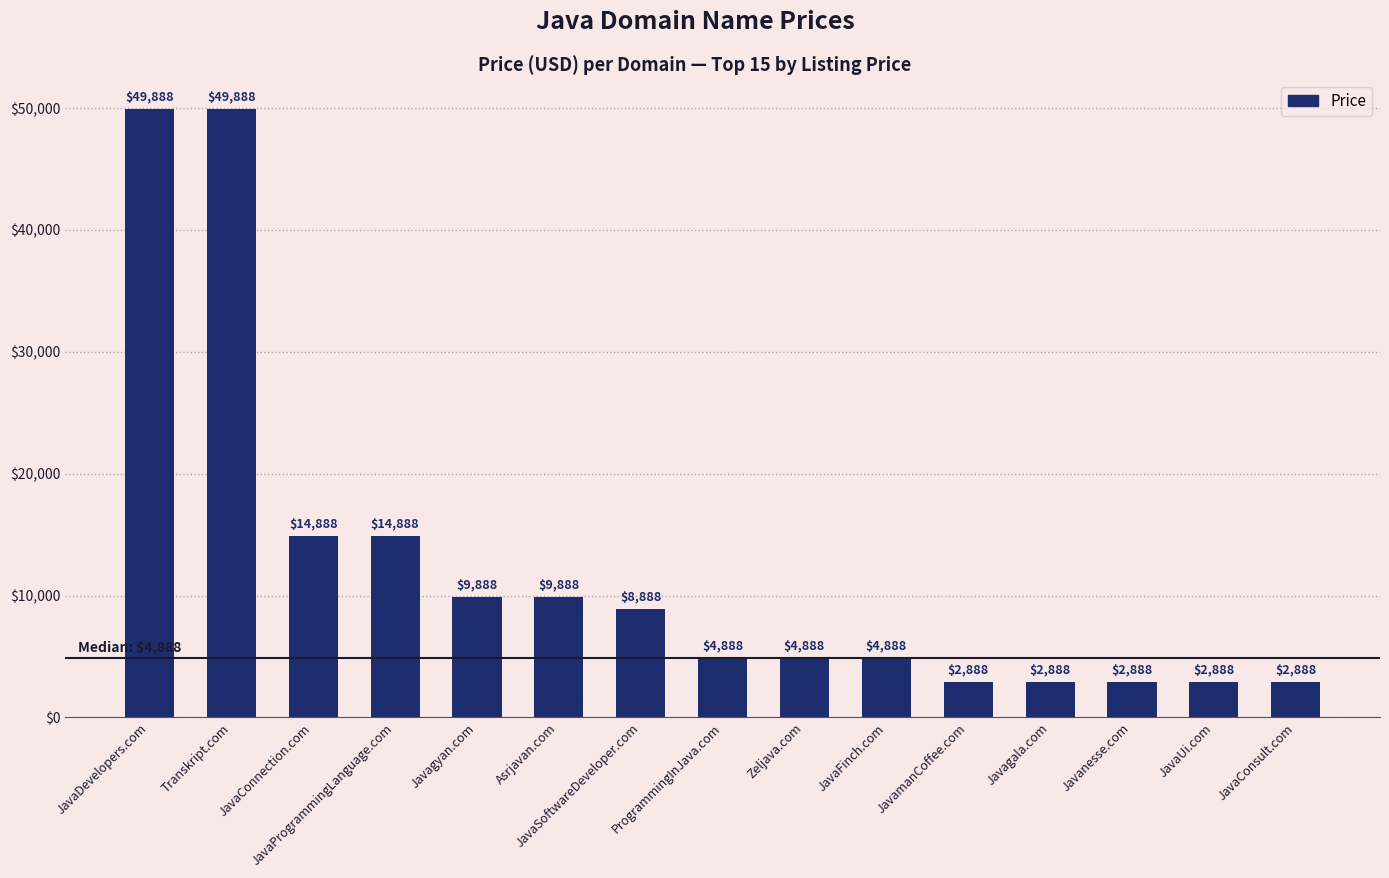

What is the maximum value shown in the chart?

49888